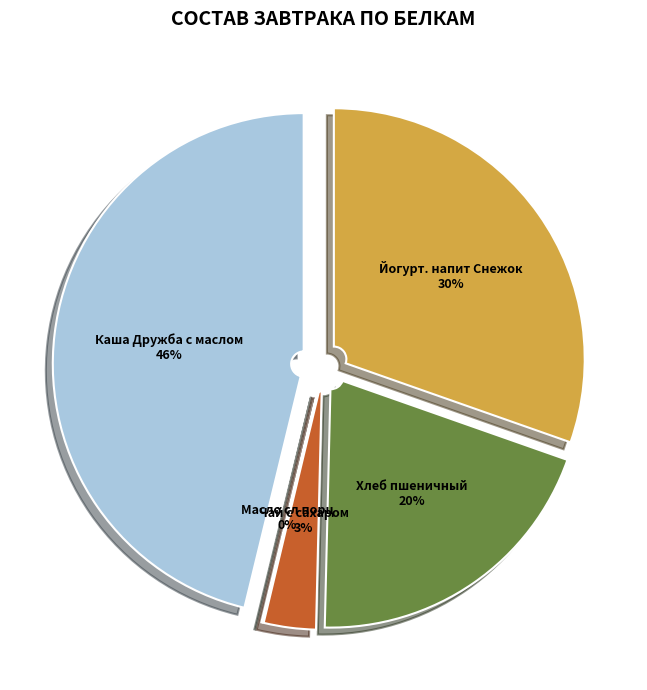

To the nearest percent, what is the difference between the largest and smallest slice percentages?

46%